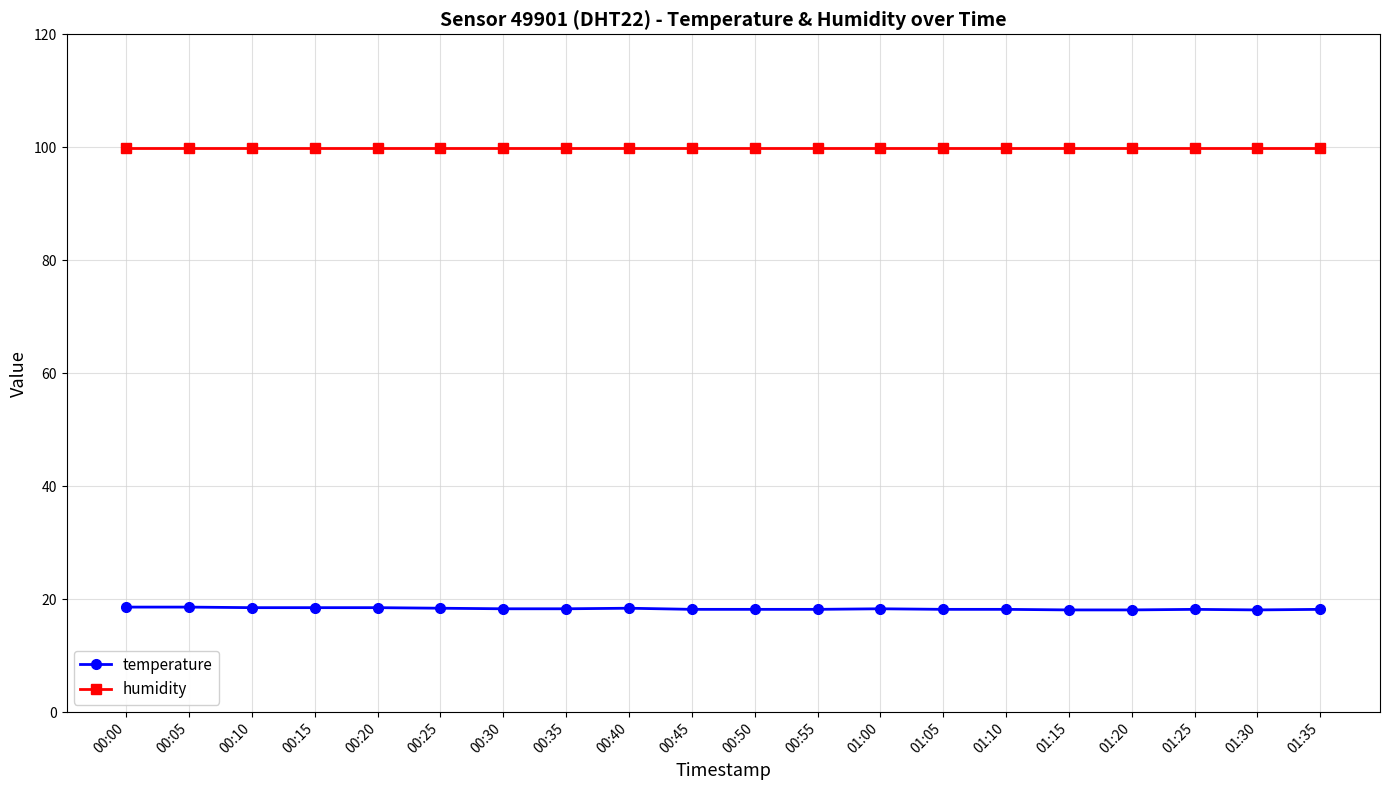

Is it true that humidity equals 131.1 at 01:20?

False